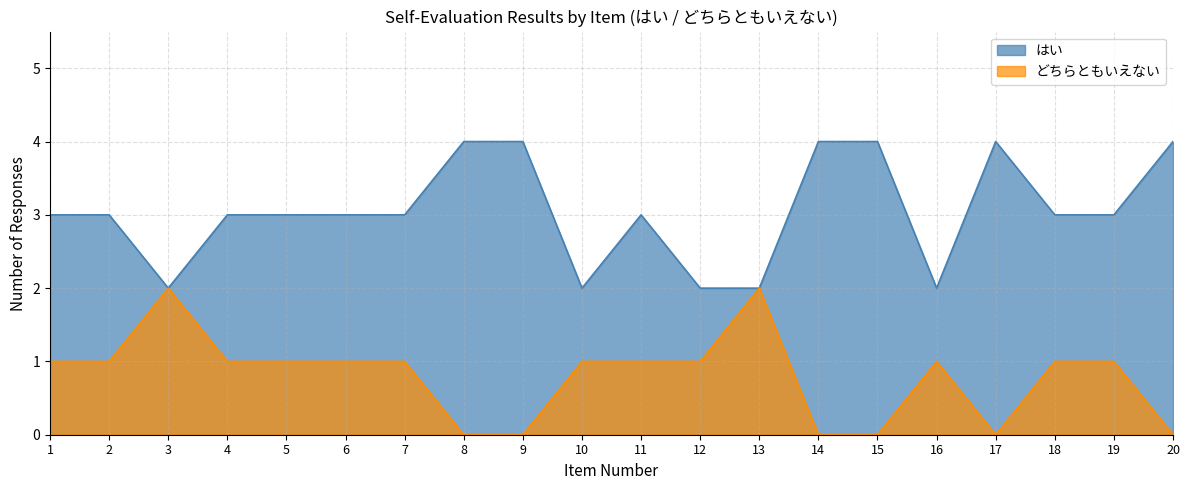

How many interior local peaks does the はい series have?

2